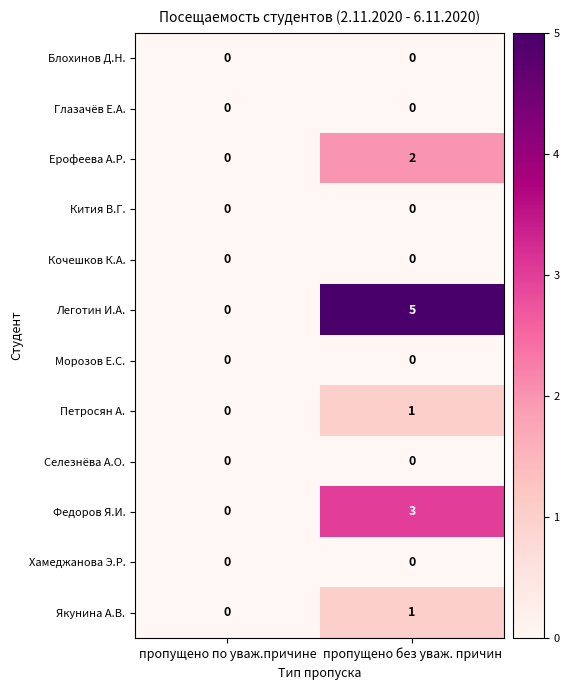

Reading left to right, transcribe all the data shown in this chart.

Блохинов Д.Н.: 0	0
Глазачёв Е.А.: 0	0
Ерофеева А.Р.: 0	2
Кития В.Г.: 0	0
Кочешков К.А.: 0	0
Леготин И.А.: 0	5
Морозов Е.С.: 0	0
Петросян А.: 0	1
Селезнёва А.О.: 0	0
Федоров Я.И.: 0	3
Хамеджанова Э.Р.: 0	0
Якунина А.В.: 0	1